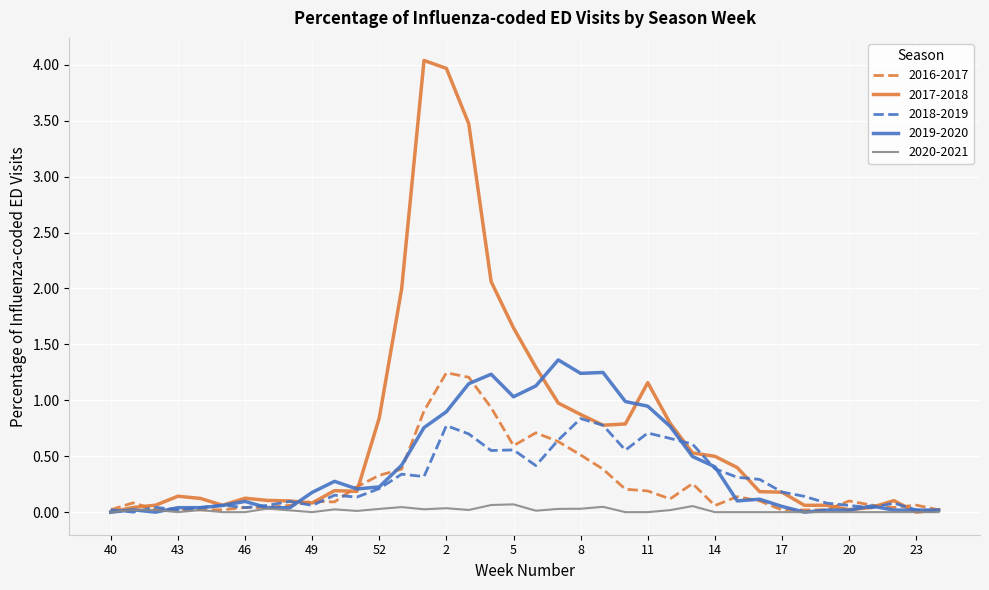

Which series has the largest range (max minus min)?

2017-2018